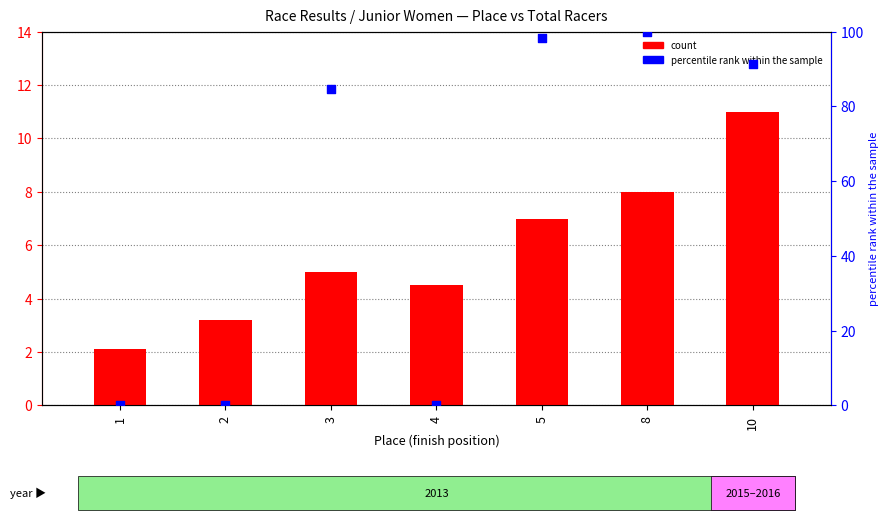

What are all the series names shown in the legend?

count, percentile rank within the sample